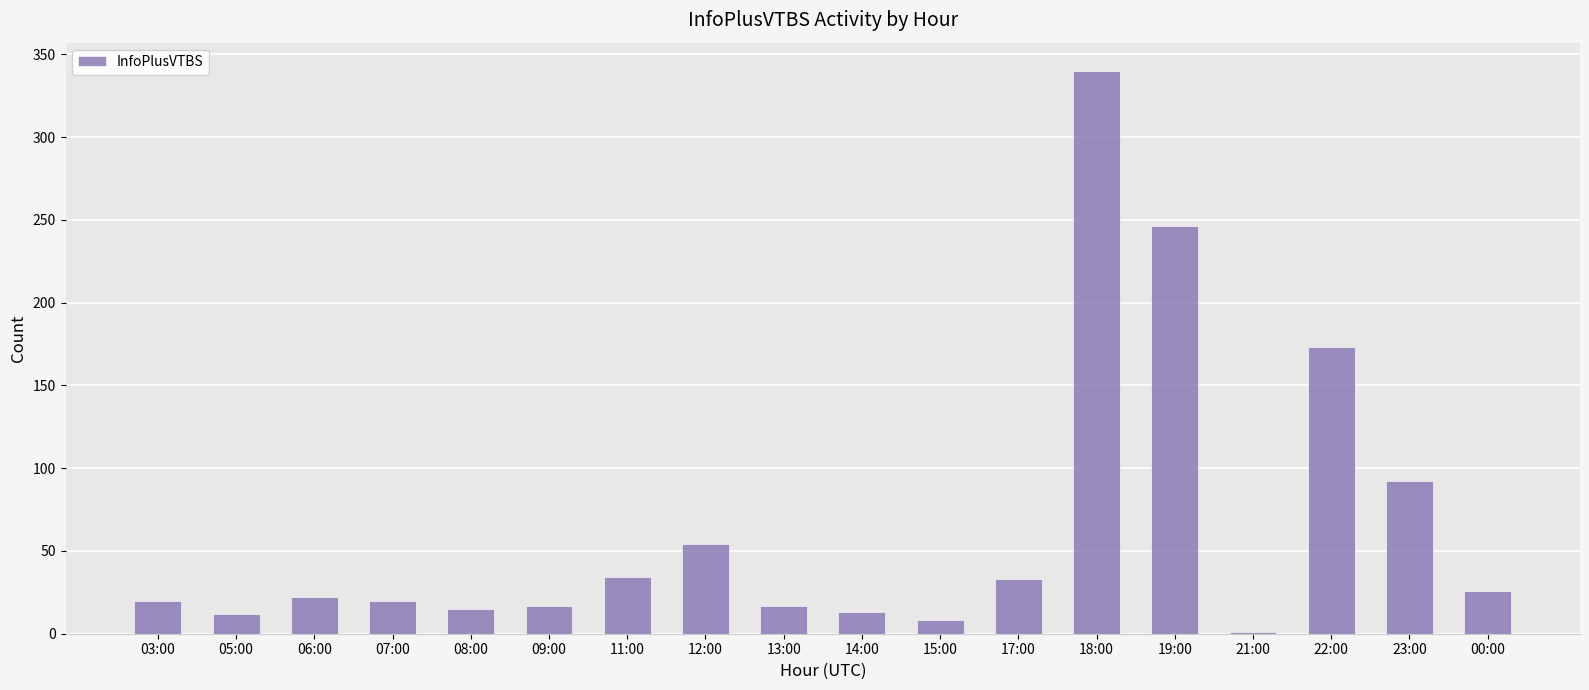

The chart shows a value of 20 at 07:00. True or false?

True